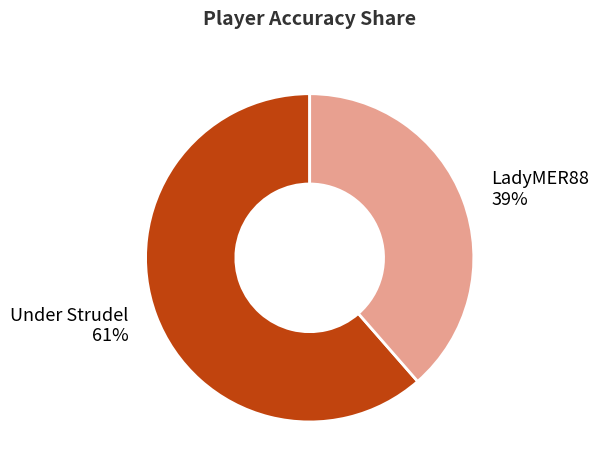

True or false: LadyMER88 accounts for 27% of the total.

False